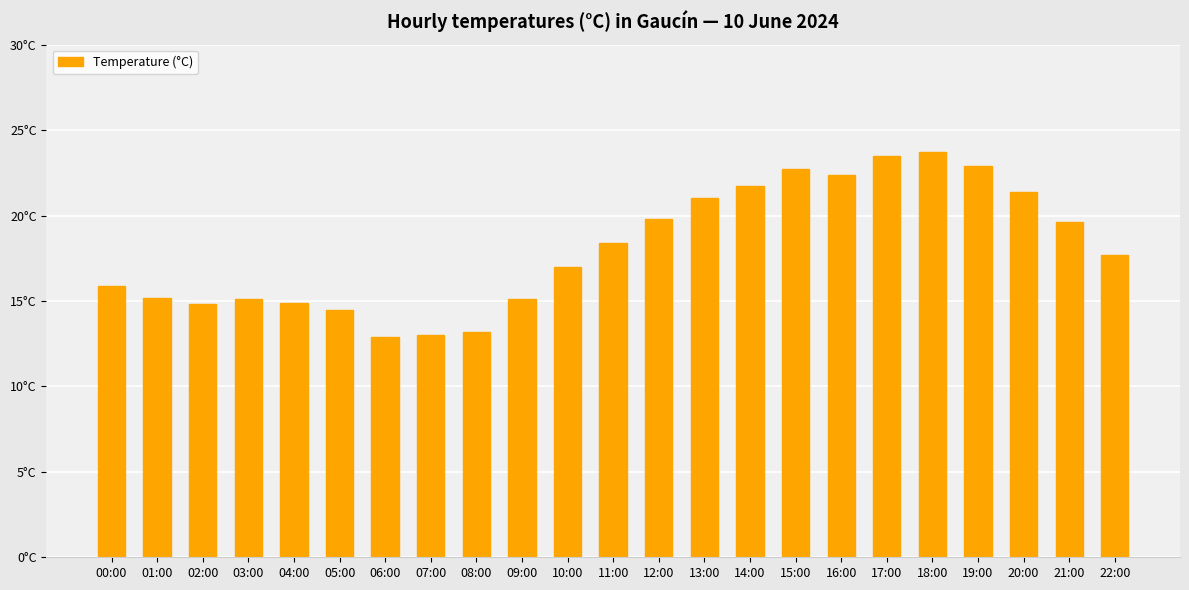

What is the difference between the second highest and minimum values?

10.6